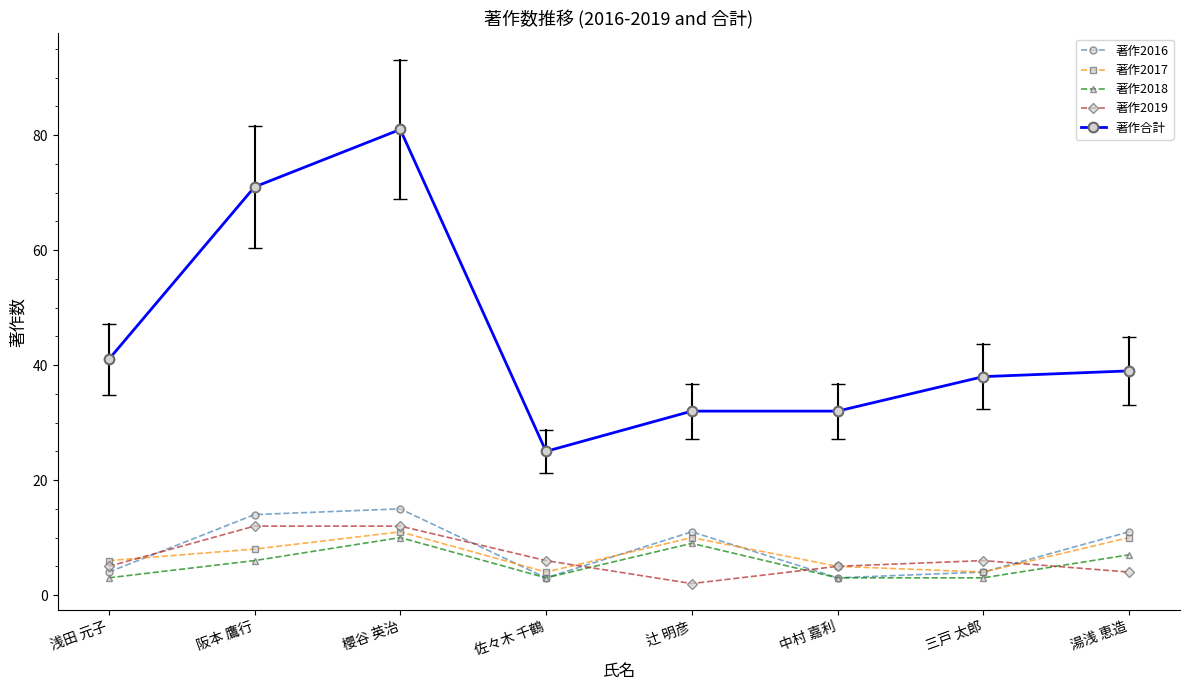

What is the difference between the 著作2017 values at 阪本 鷹行 and 中村 嘉利?

3